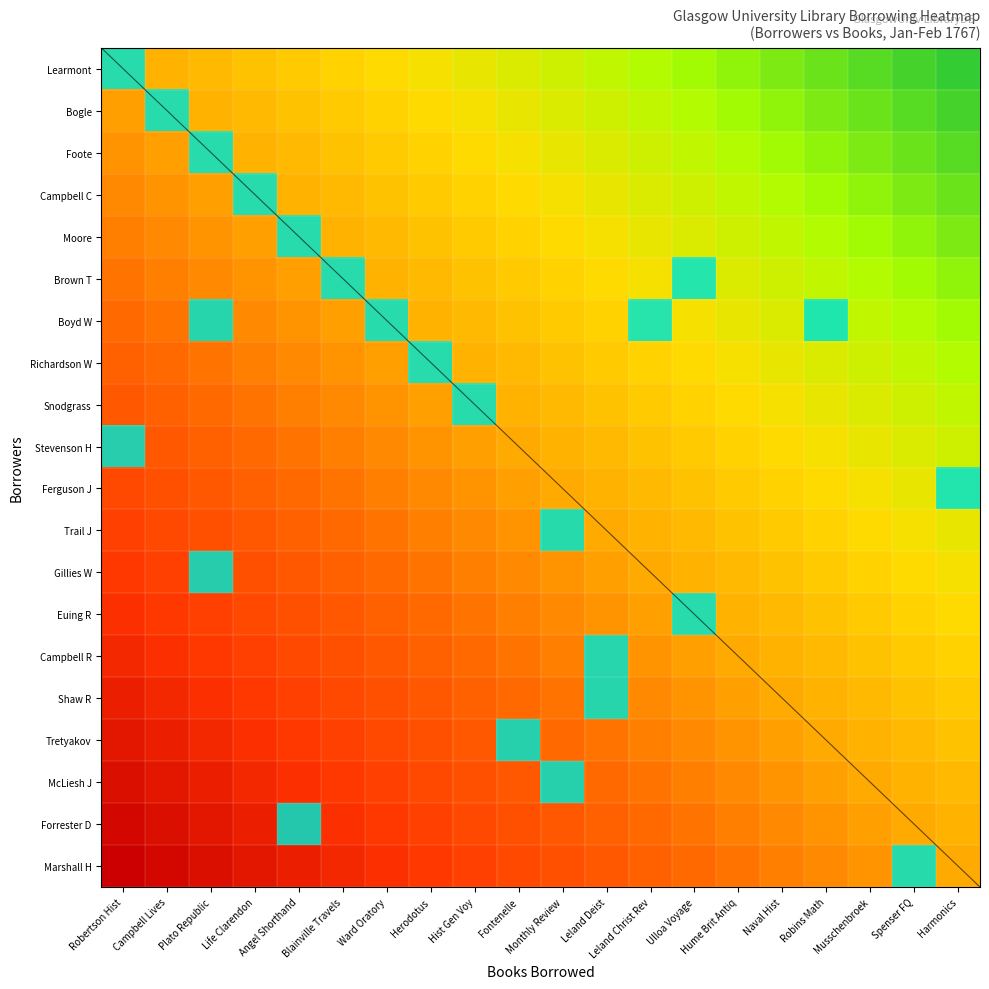

What is the difference between the highest and lowest values at Blainville Travels?

1